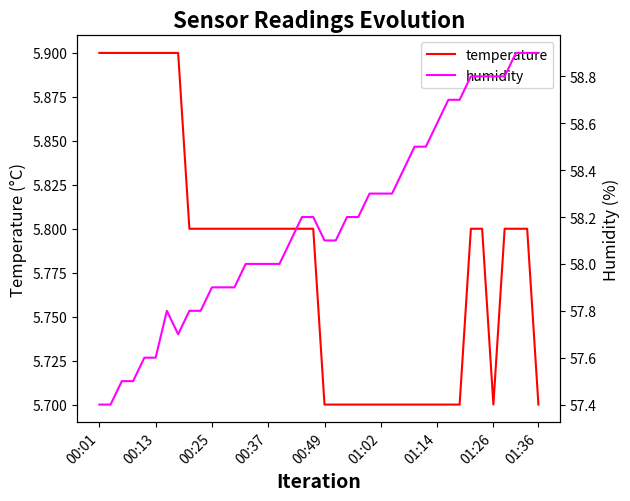

What is the lowest value of the temperature series?

5.7